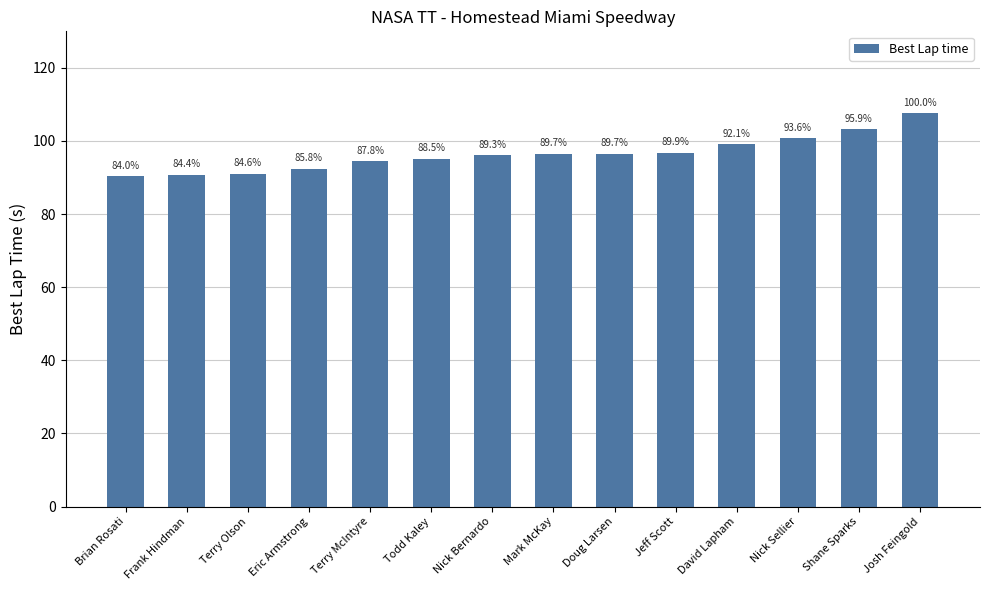

List the labels in order of value, largest first.

Josh Feingold, Shane Sparks, Nick Sellier, David Lapham, Jeff Scott, Doug Larsen, Mark McKay, Nick Bernardo, Todd Kaley, Terry McIntyre, Eric Armstrong, Terry Olson, Frank Hindman, Brian Rosati